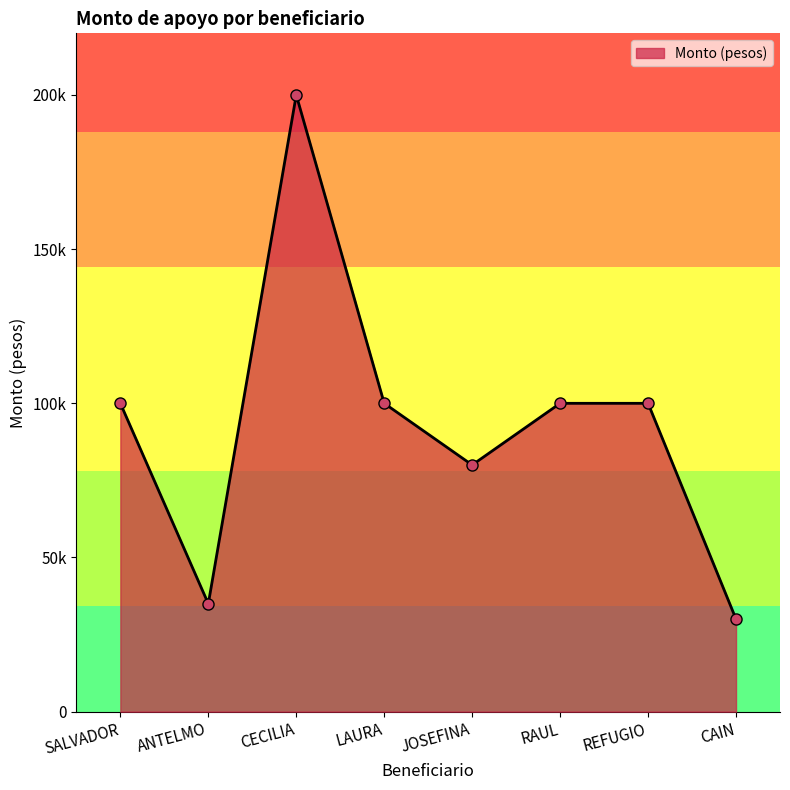

Is this an area chart (filled region under the line)?

Yes